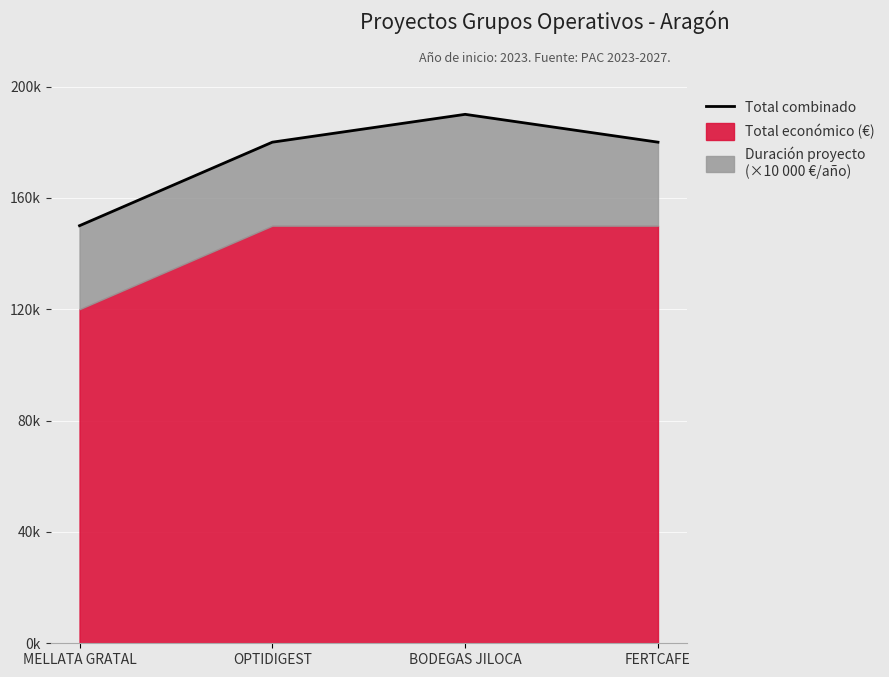

Rank the categories by value from lowest to highest.

MELLATA GRATAL, OPTIDIGEST, FERTCAFE, BODEGAS JILOCA